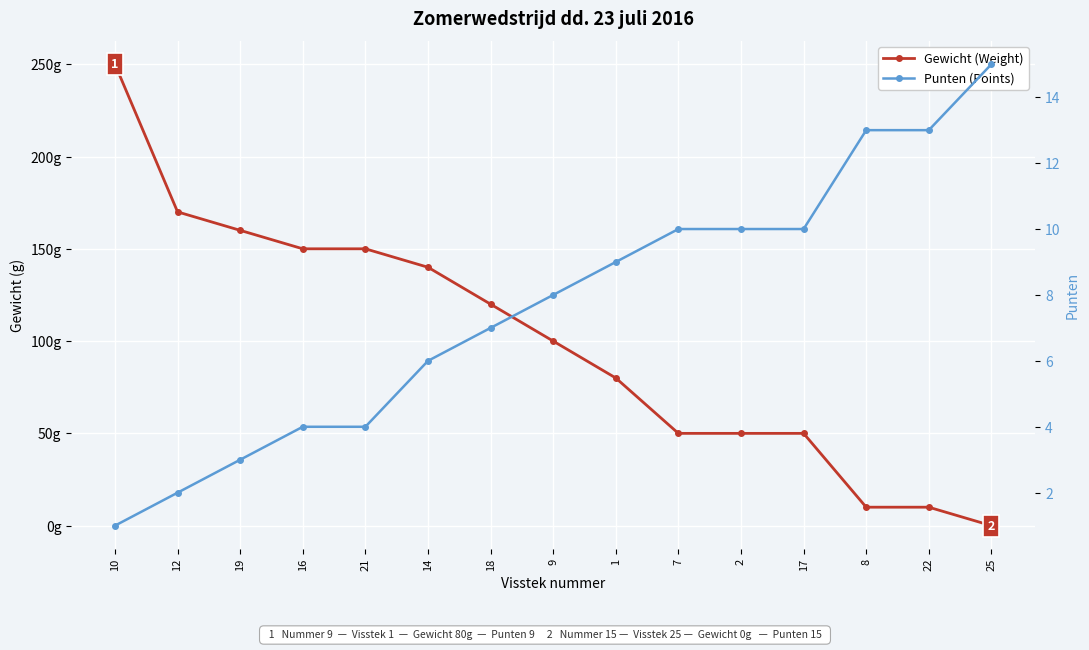

At which category is the sum across all series the highest?

10